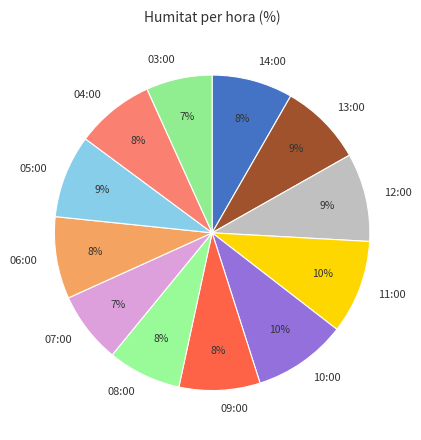

To the nearest percent, what is the difference between the 12:00 and 09:00 slice percentages?

1%